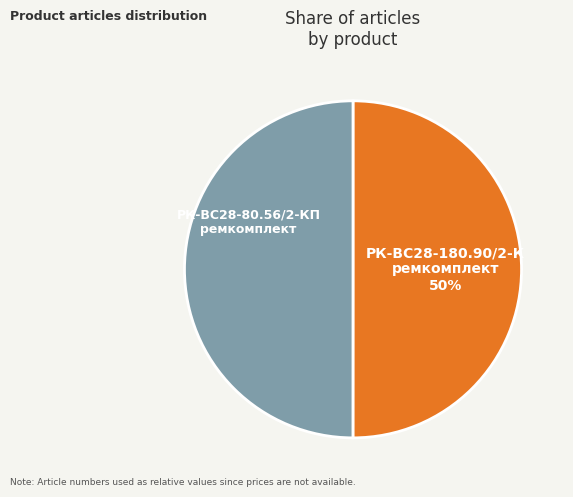

Approximately how many times larger is the value at РК-ВС28-180.90/2-К ремкомплект compared to РК-ВС28-80.56/2-КП ремкомплект?

1.0